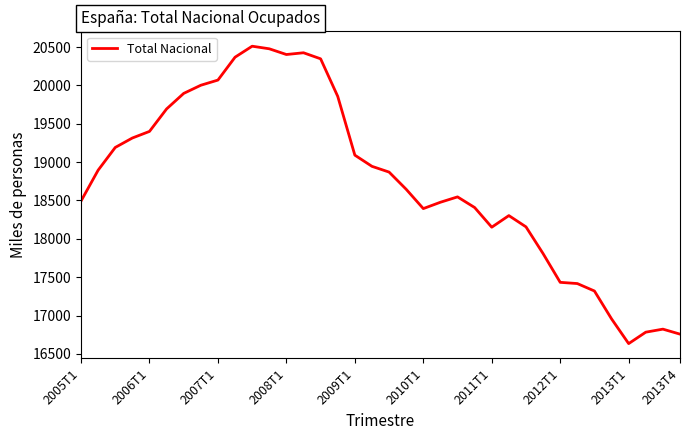

What is the smallest value displayed?

16634.7